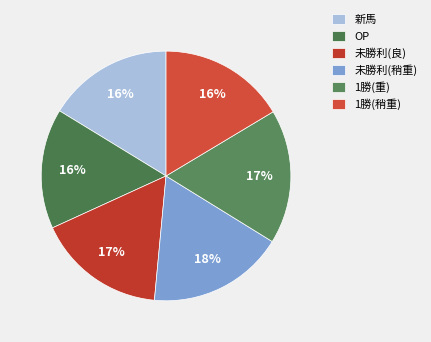

To the nearest percent, what portion does OP represent?

16%